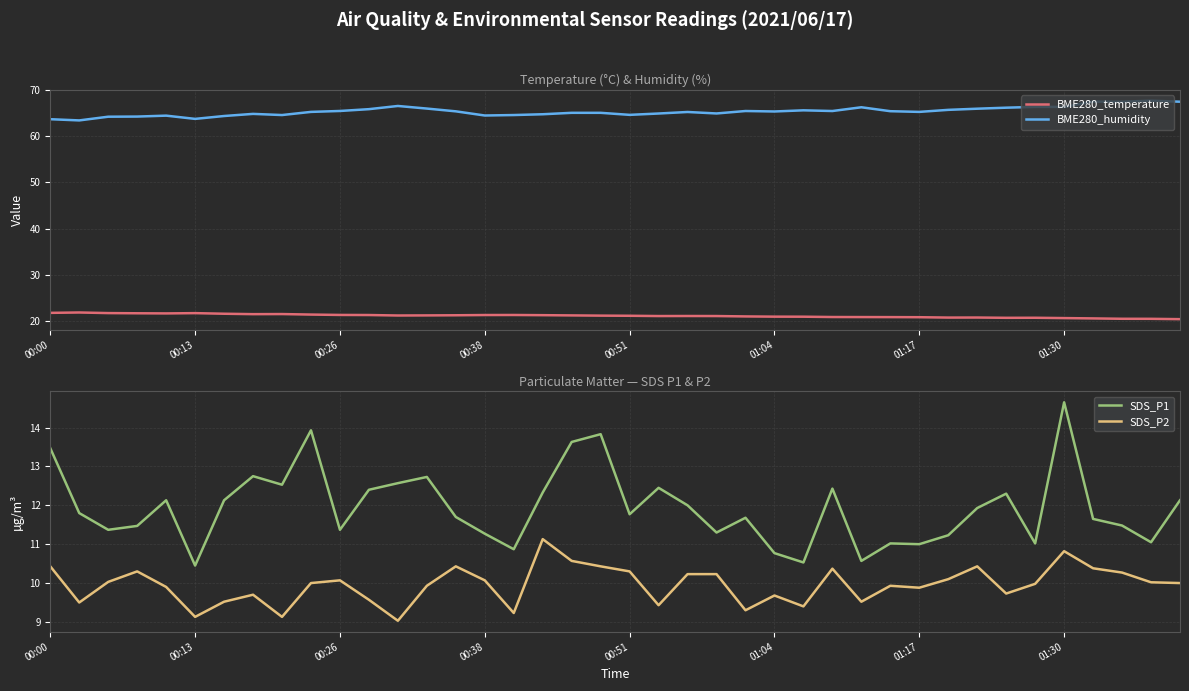

What are all the series names shown in the legend?

BME280_temperature, BME280_humidity, SDS_P1, SDS_P2